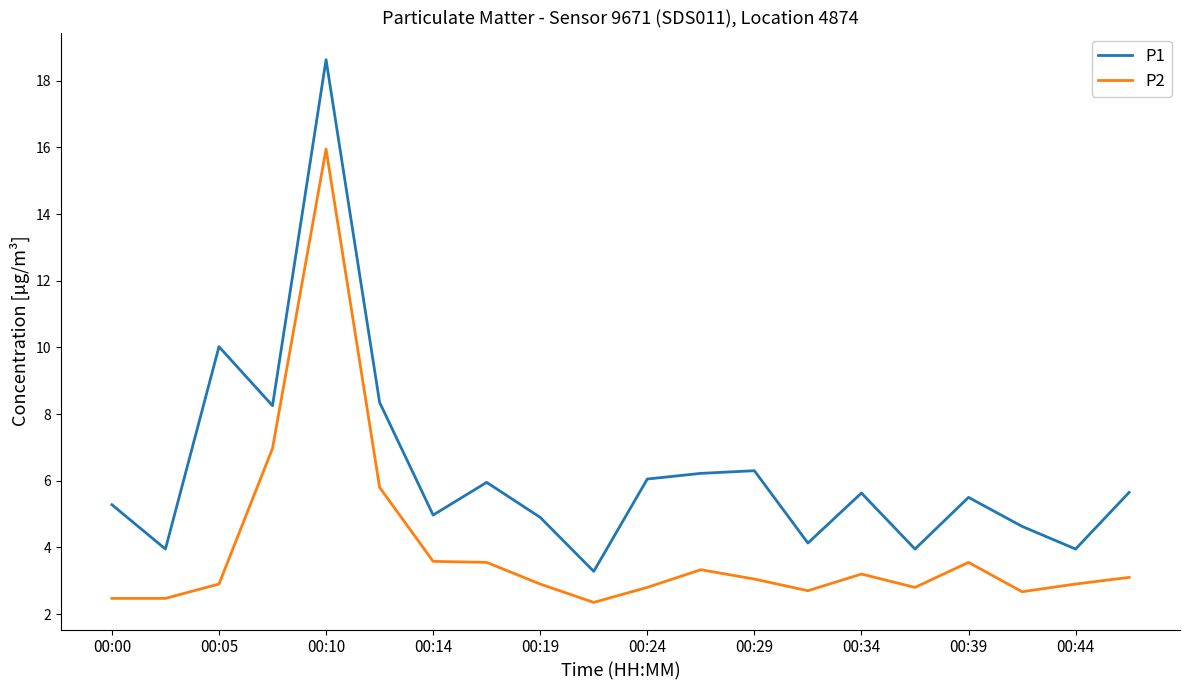

Rank the series by their maximum value, from highest to lowest.

P1, P2